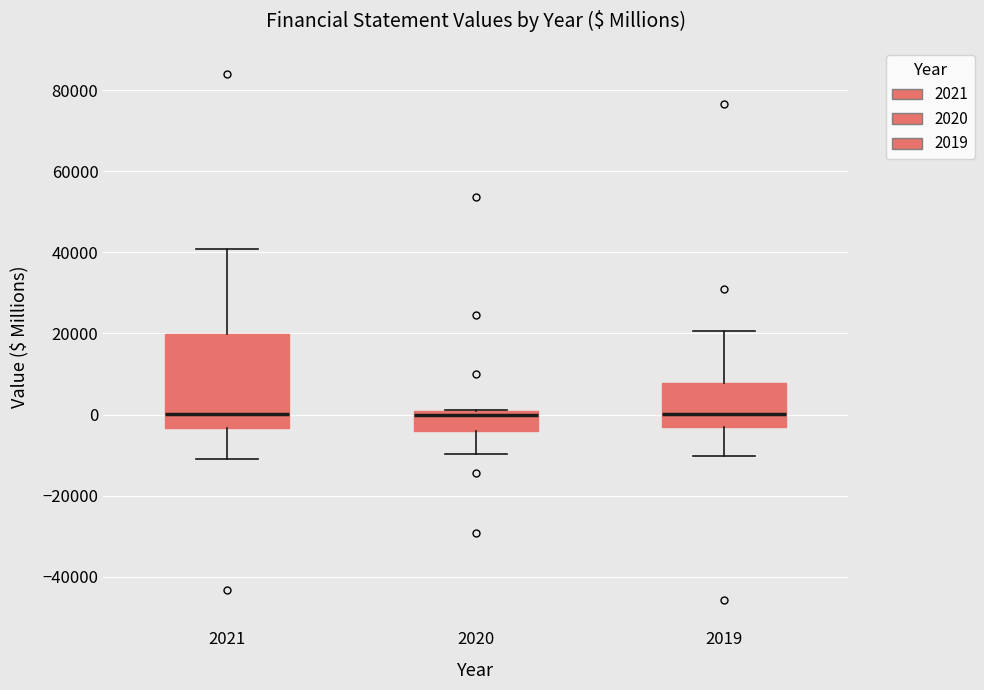

Reading left to right, read every box against the y-axis: the position of its median line, the range the box covers, and the ends of its whiskers. The values are not printed on the chart, so give them approximately, as read against the axis.

2021: median 0, box -4000 to 20000, whiskers -10000 to 40000
2020: median 0 (just below the box's upper edge), box -4000 to 0, whiskers -10000 to 2000
2019: median 0, box -4000 to 8000, whiskers -10000 to 20000